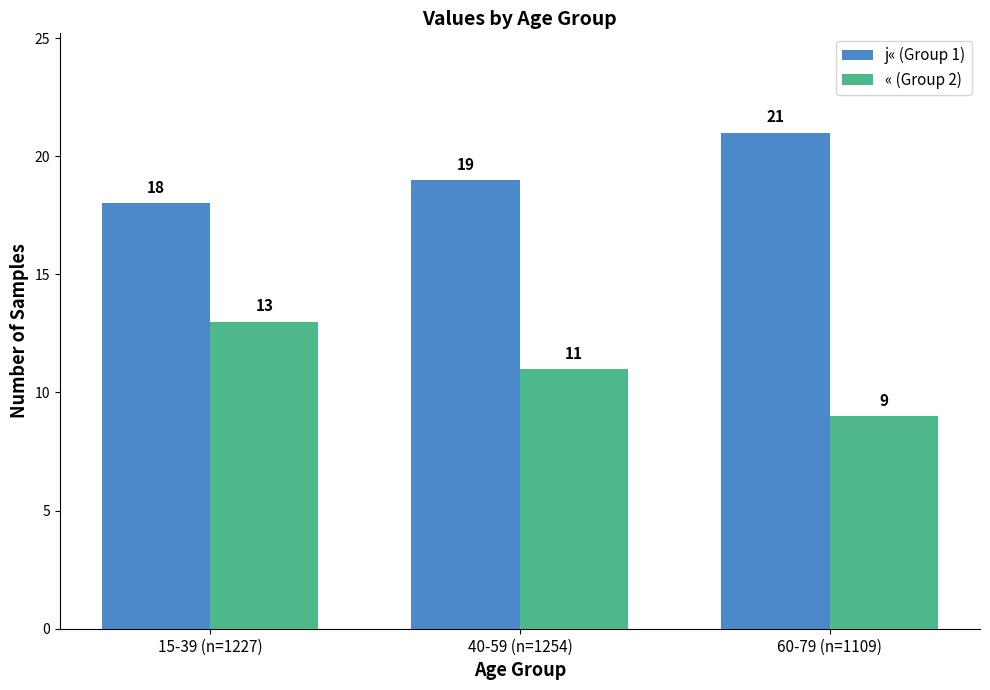

Where is « (Group 2) nearest to the value 11?

40-59 (n=1254)